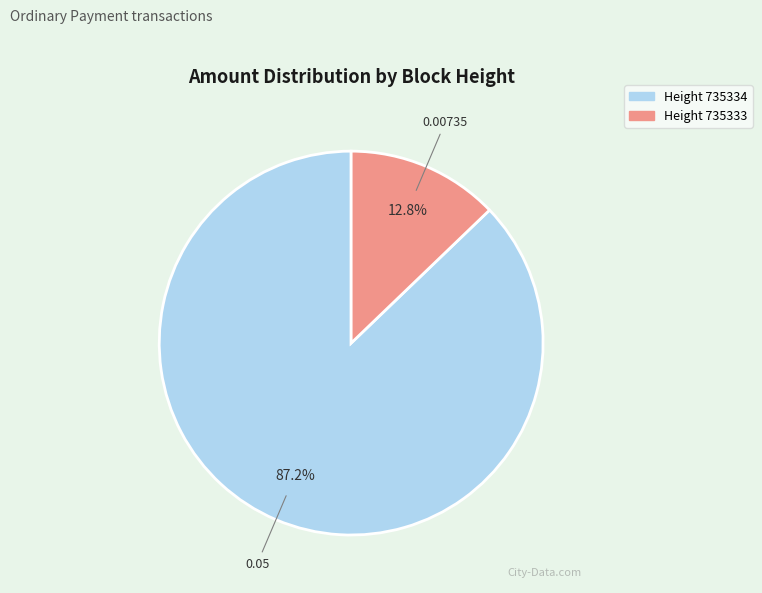

What is the total percentage of Height 735334 and Height 735333?

100.0%